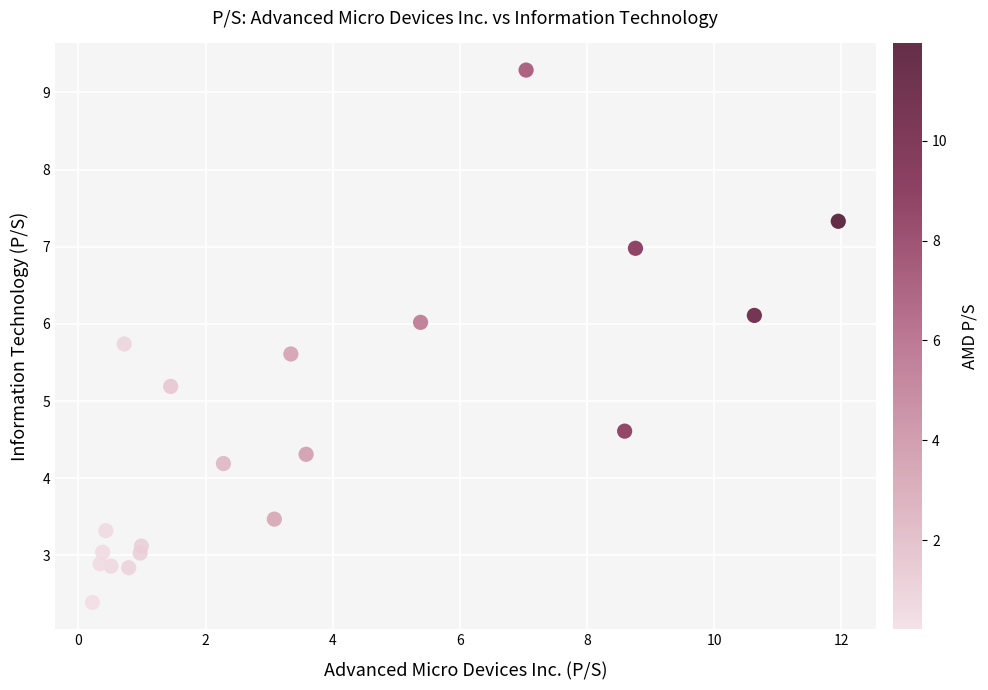

What Y value in the scatter plot is closest to 5?

5.2